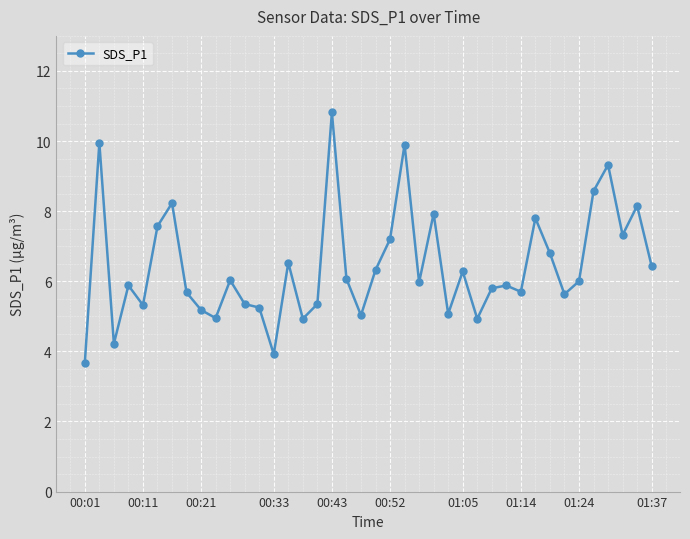

What is the maximum value shown in the chart?

10.8